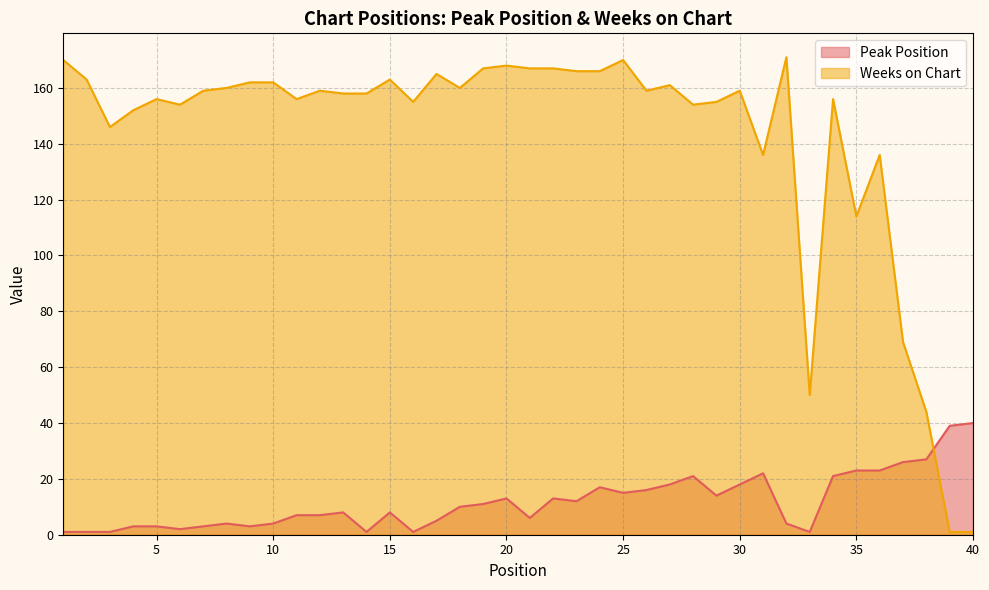

How many values in the Weeks on Chart series are below 159?

19